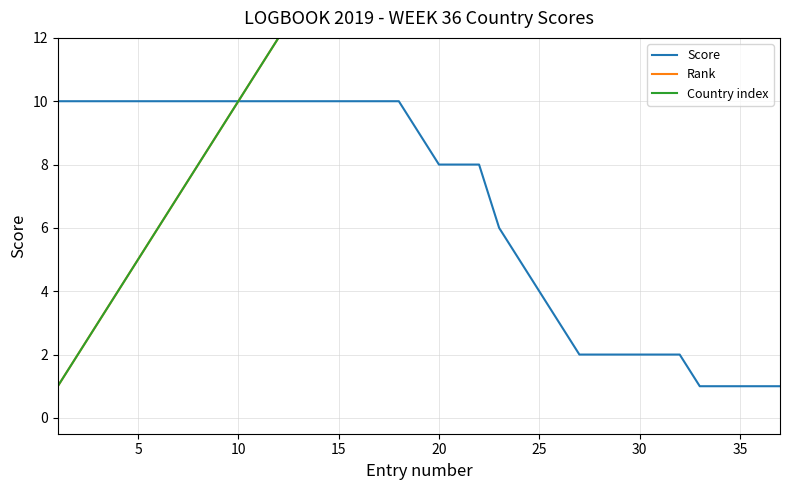

Reading right to left, extract all data points from this chart.

Score: 1	1	1	1	1	2	2	2	2	2	2	3	4	5	6	8	8	8	9	10	10	10	10	10	10	10	10	10	10	10	10	10	10	10	10	10	10
Rank: 37	36	35	34	33	32	31	30	29	28	27	26	25	24	23	22	21	20	19	18	17	16	15	14	13	12	11	10	9	8	7	6	5	4	3	2	1
Country index: 37	36	35	34	33	32	31	30	29	28	27	26	25	24	23	22	21	20	19	18	17	16	15	14	13	12	11	10	9	8	7	6	5	4	3	2	1